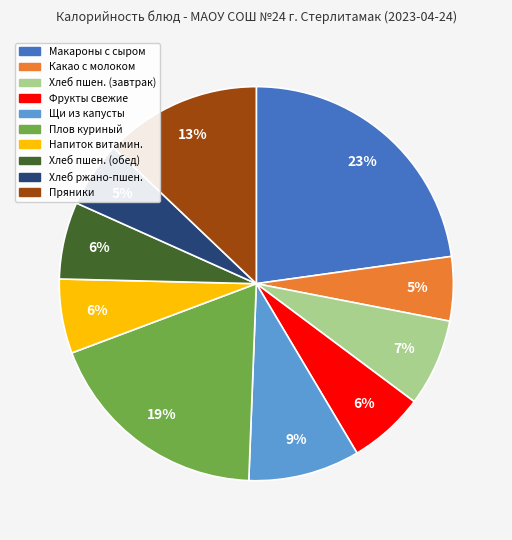

Which slice is the largest?

Макароны с сыром